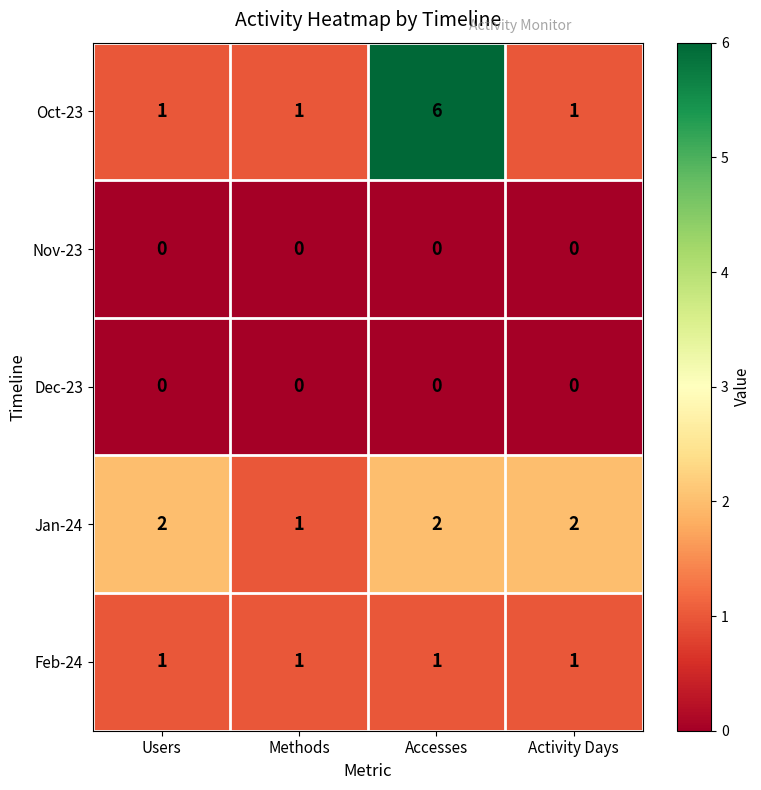

Is it true that Oct-23 equals 1 at Methods?

True